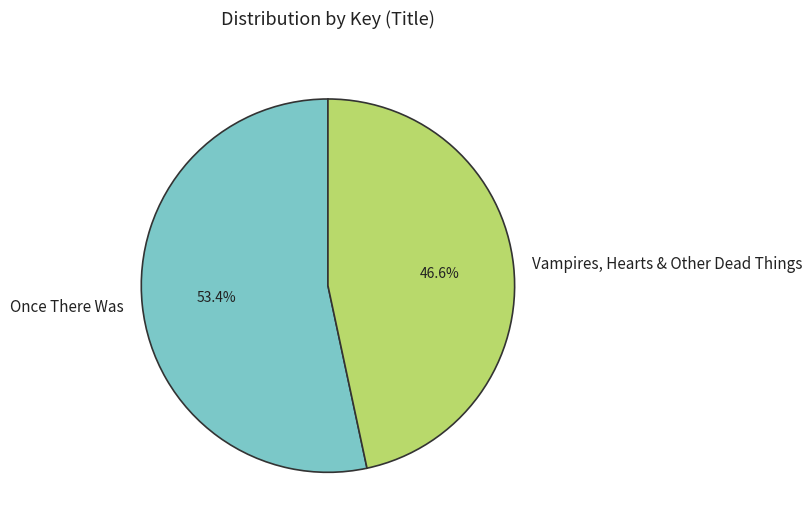

Between Once There Was and Vampires, Hearts & Other Dead Things, which is larger?

Once There Was